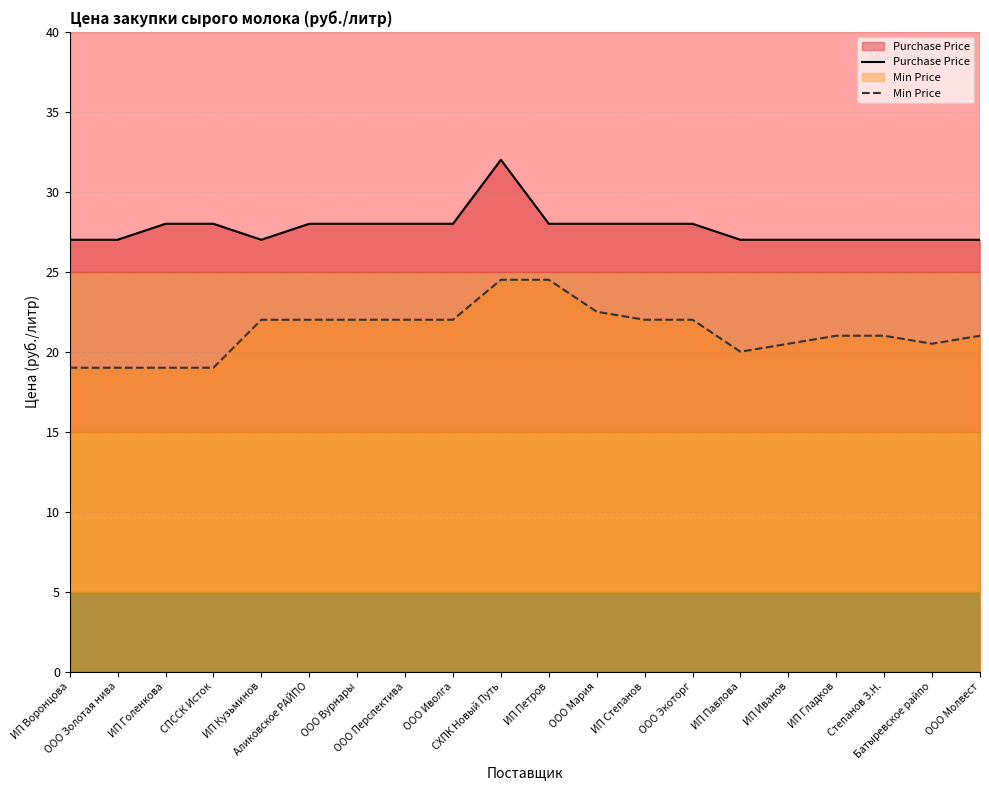

Where does the Purchase Price series first go above 28?

СХПК Новый Путь